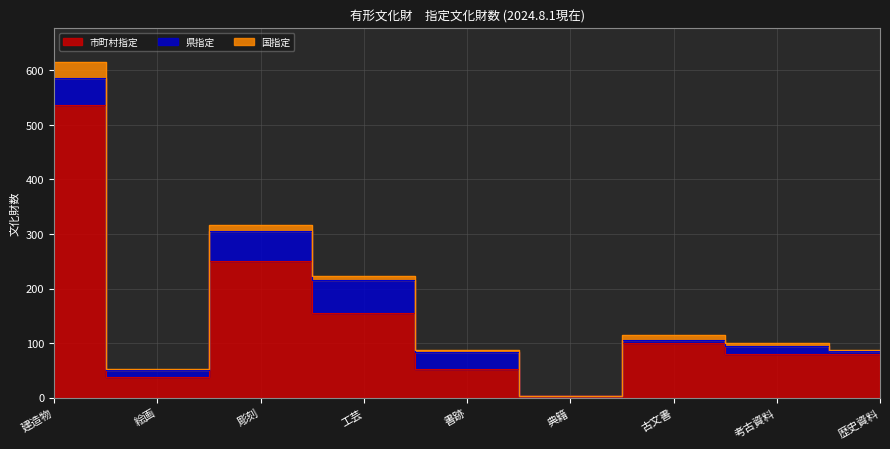

How many lines are shown in the chart?

3